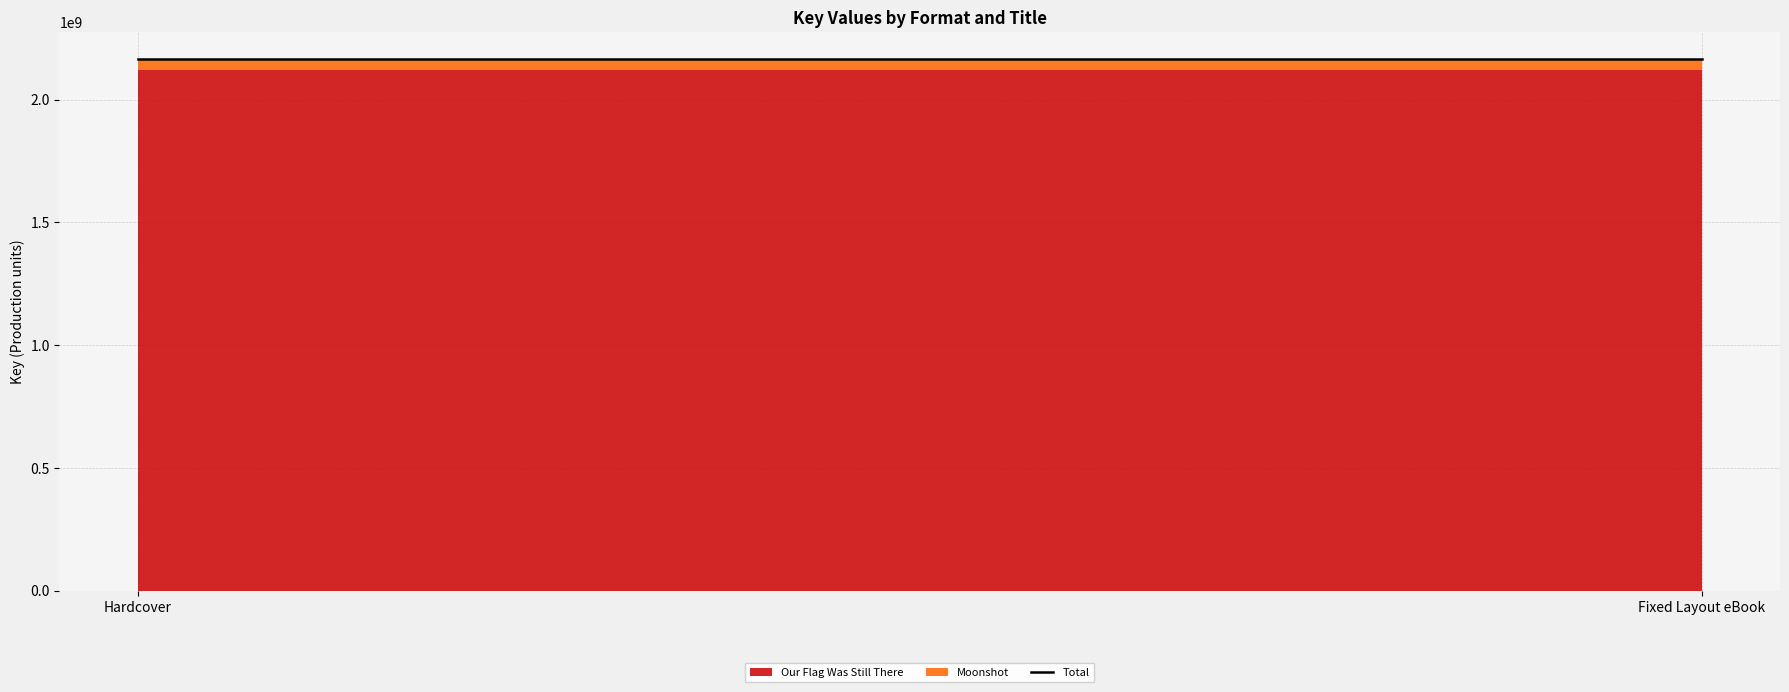

What is the label of the 1st point from the right?

Fixed Layout eBook